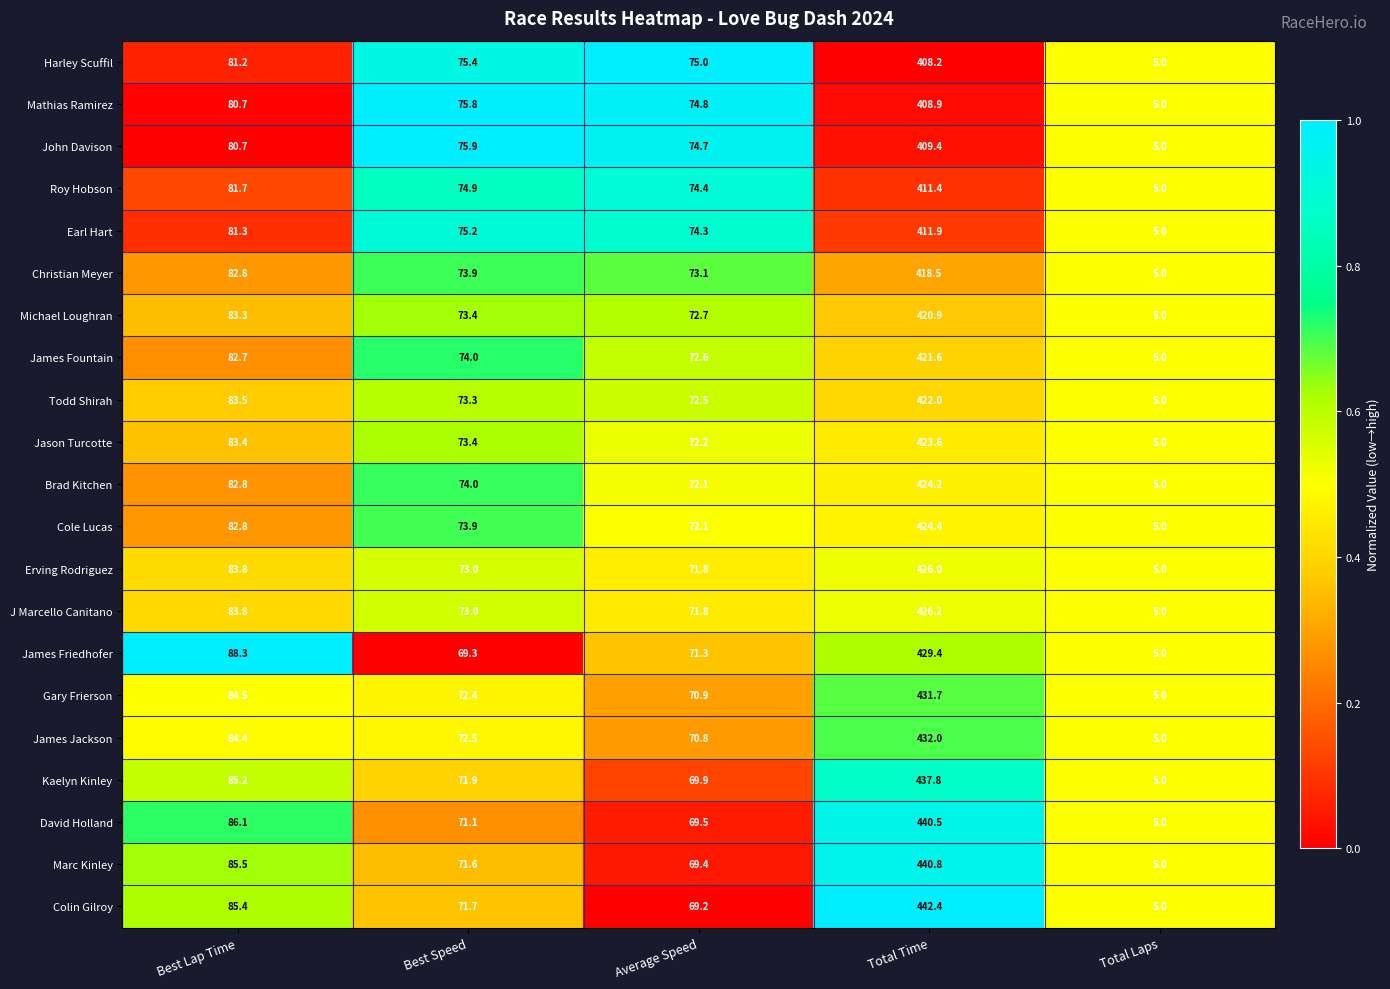

Which series has the largest total across all categories?

Colin Gilroy